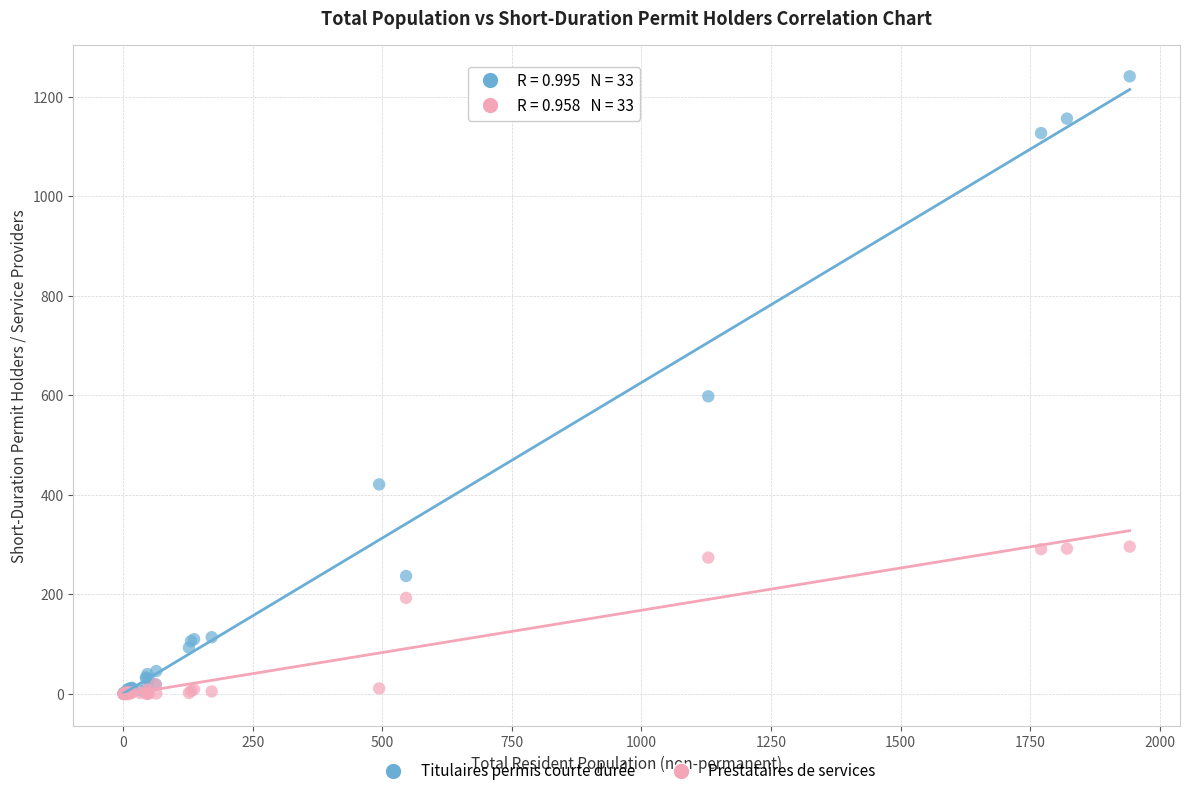

What are all the series names shown in the legend?

Titulaires permis courte durée, Prestataires de services